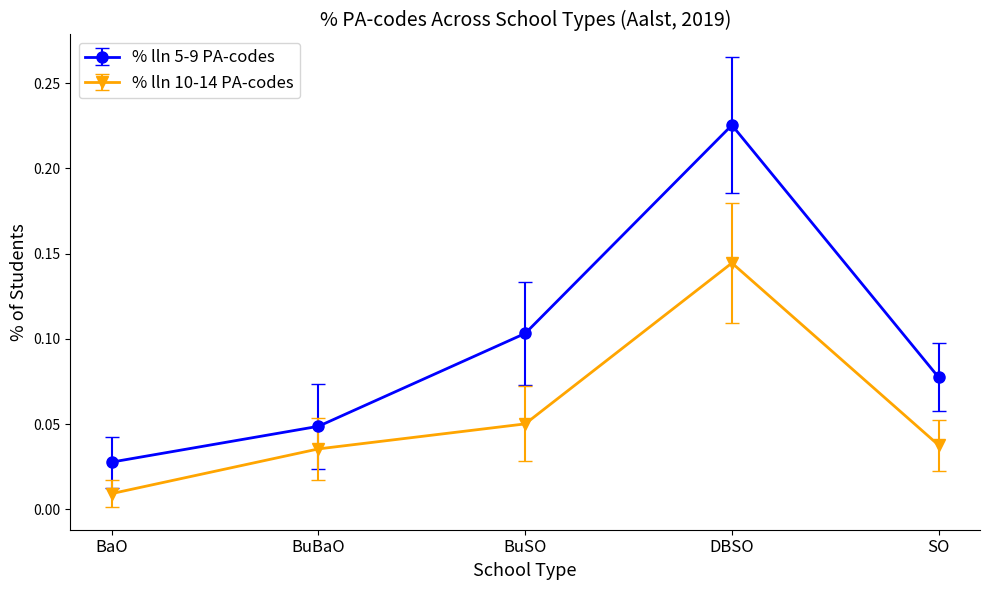

What position from the left is DBSO?

4